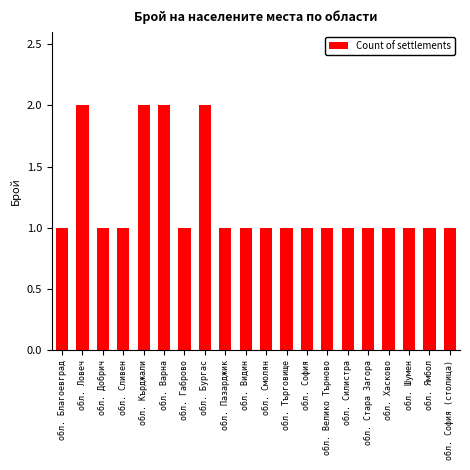

Is it true that the value at обл. Хасково is 0?

False